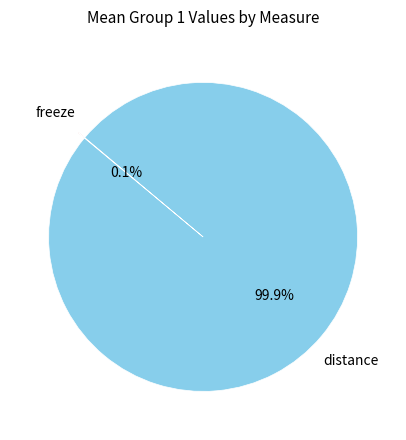

Does any single category account for the majority?

Yes